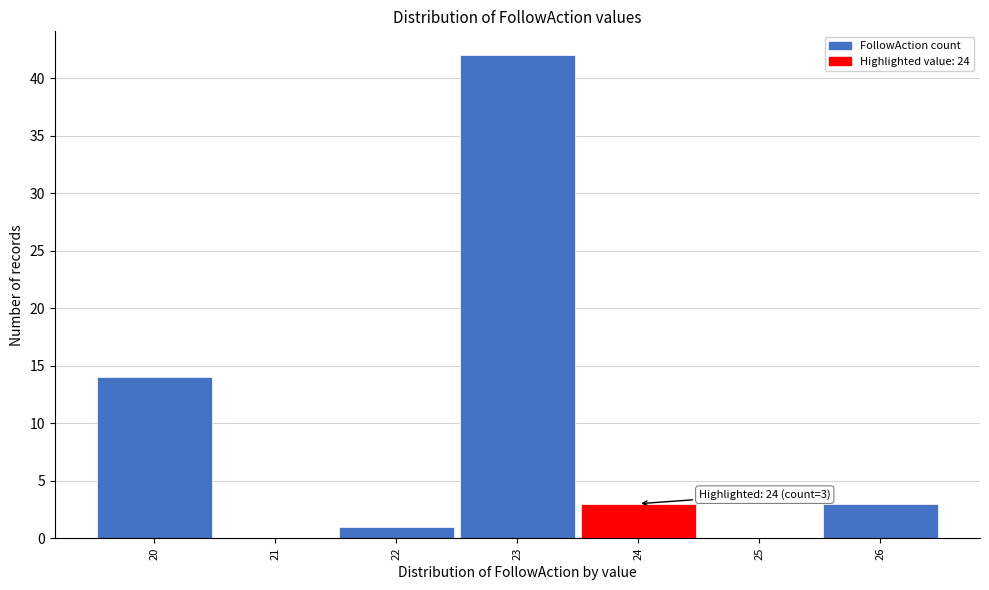

Over which range of the x-axis is the bar tallest?

22.5 to 23.5